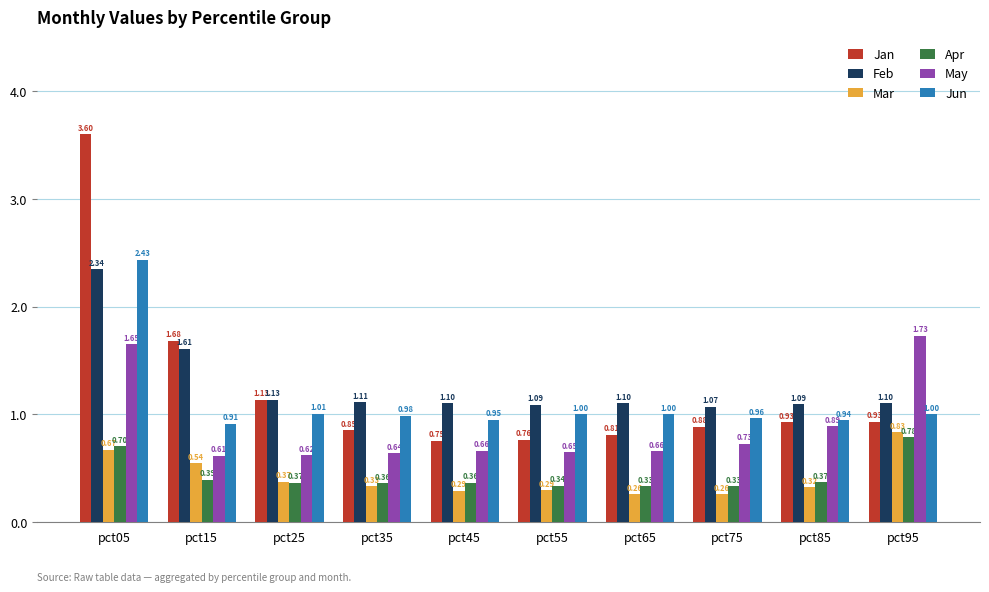

At which label does Apr reach its peak?

pct95